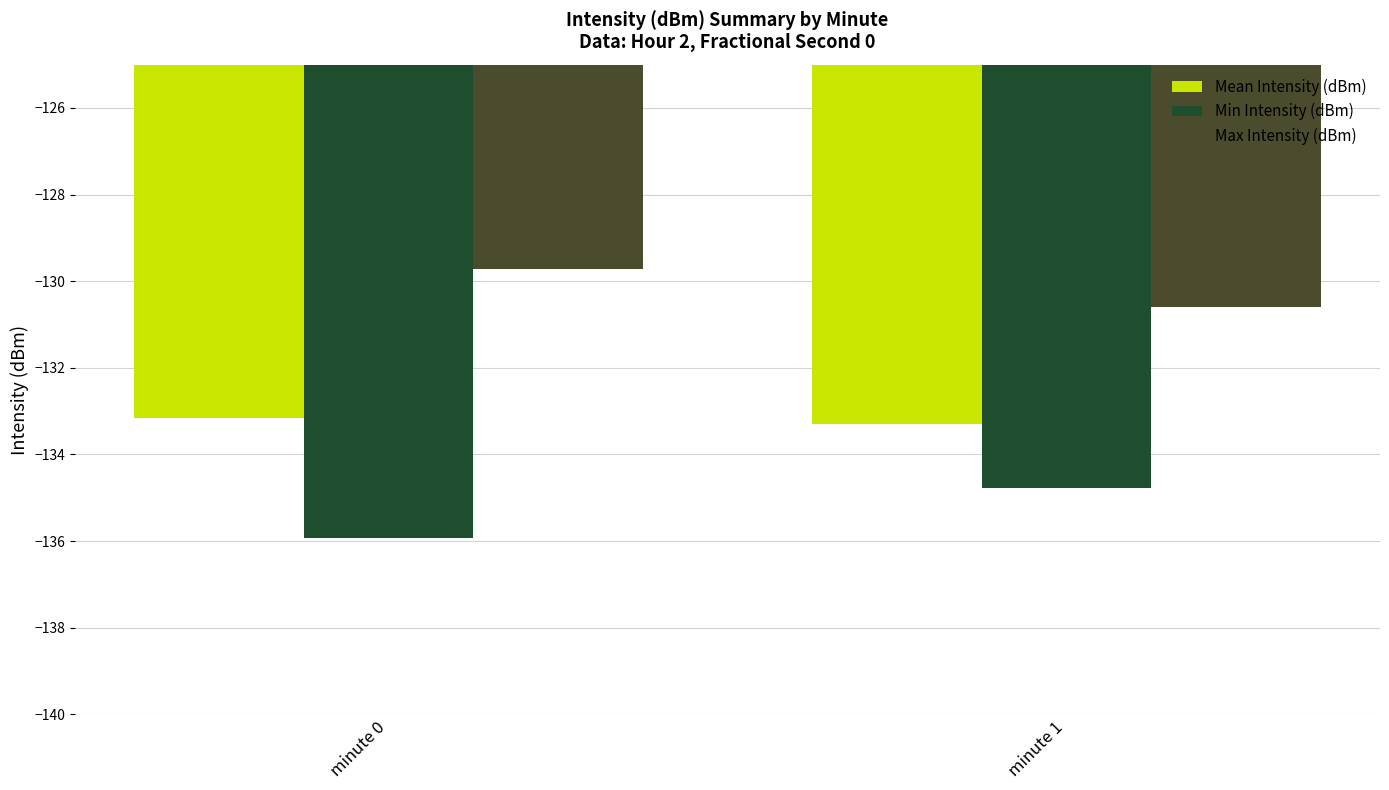

What is the sum of the Min Intensity (dBm) values at minute 0 and minute 1?

-270.7